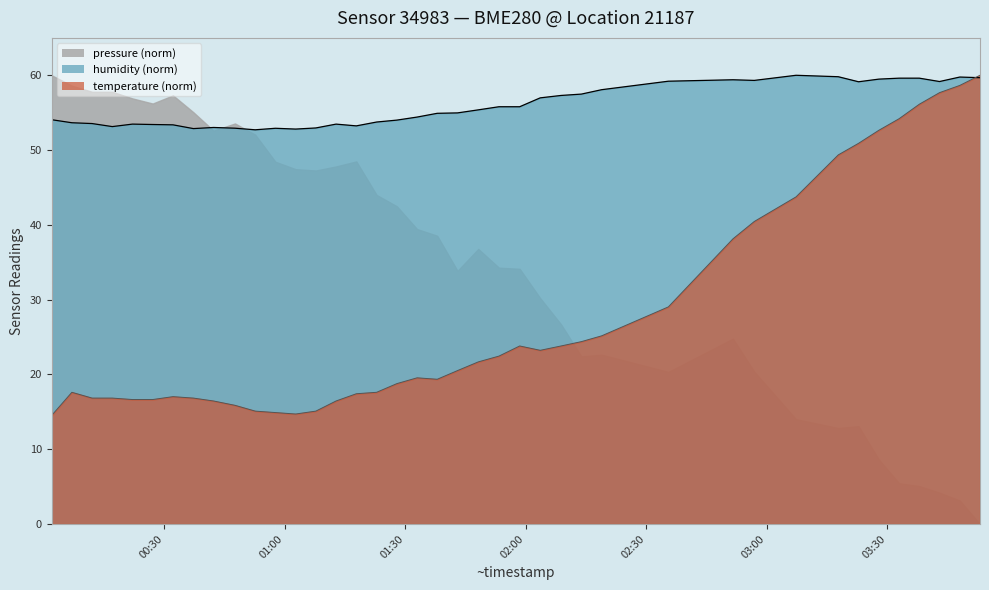

Read the temperature value at 2023-01-30T01:32:57.

19.5